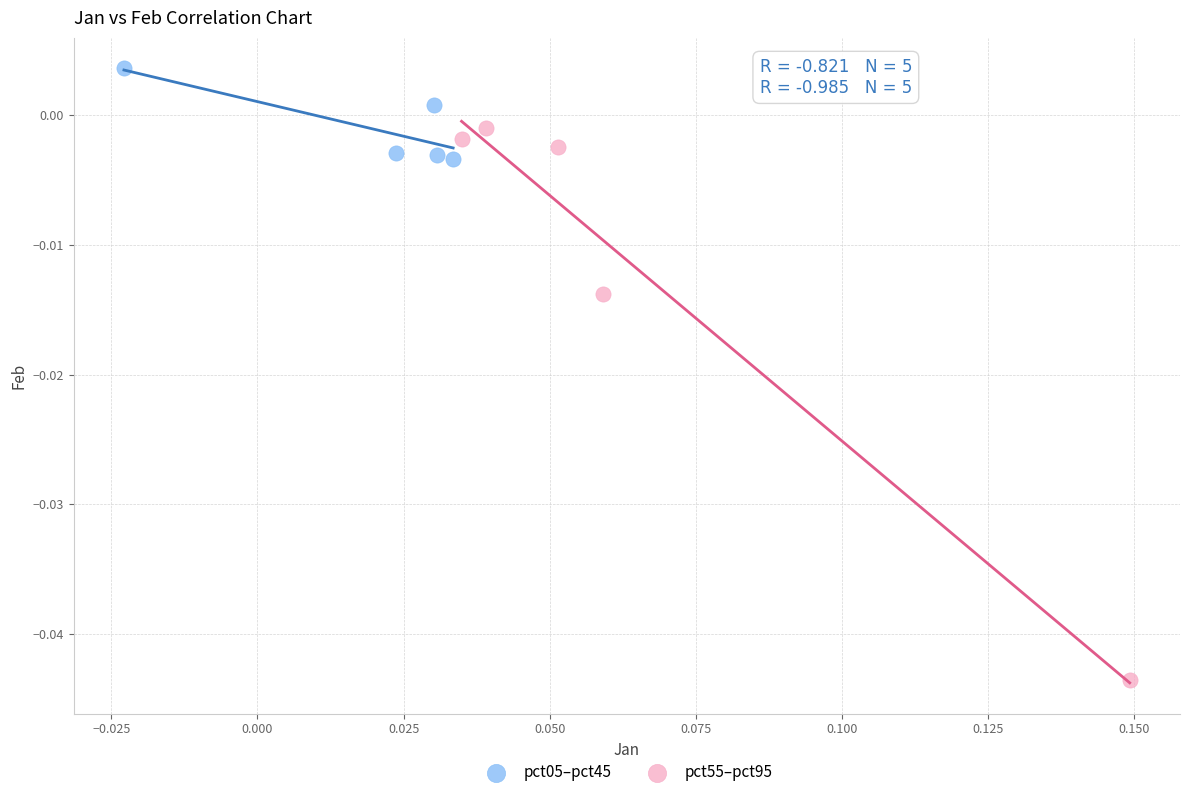

Which series has the widest spread of Y values?

pct55–pct95